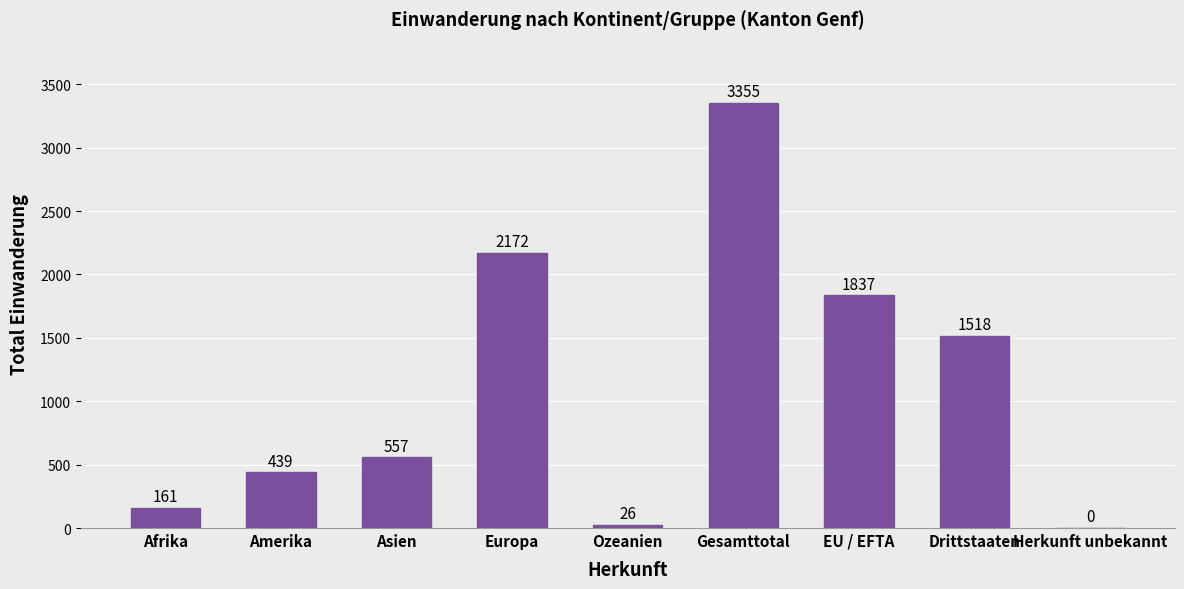

What is the change in value from Asien to Europa?

+1615